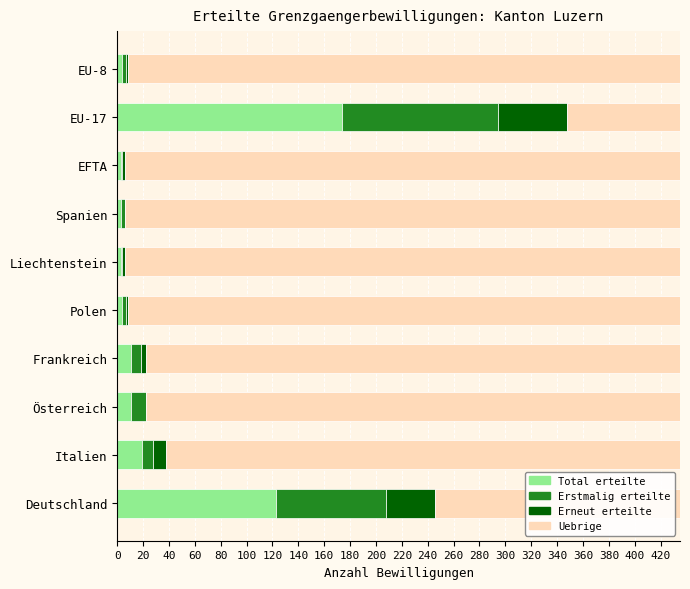

How many categories are shown in the chart?

10